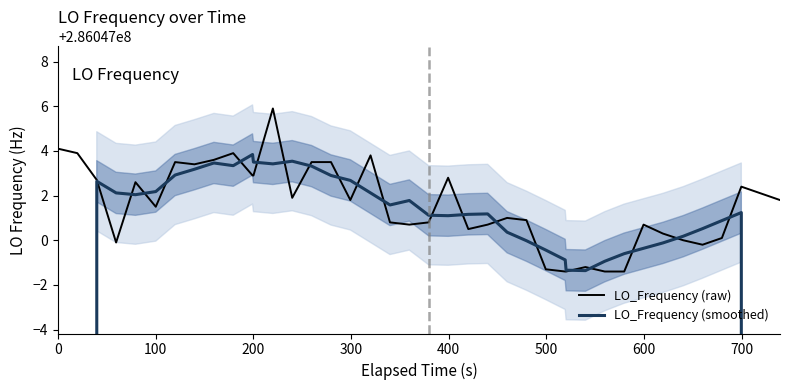

Is this an area chart (filled region under the line)?

No